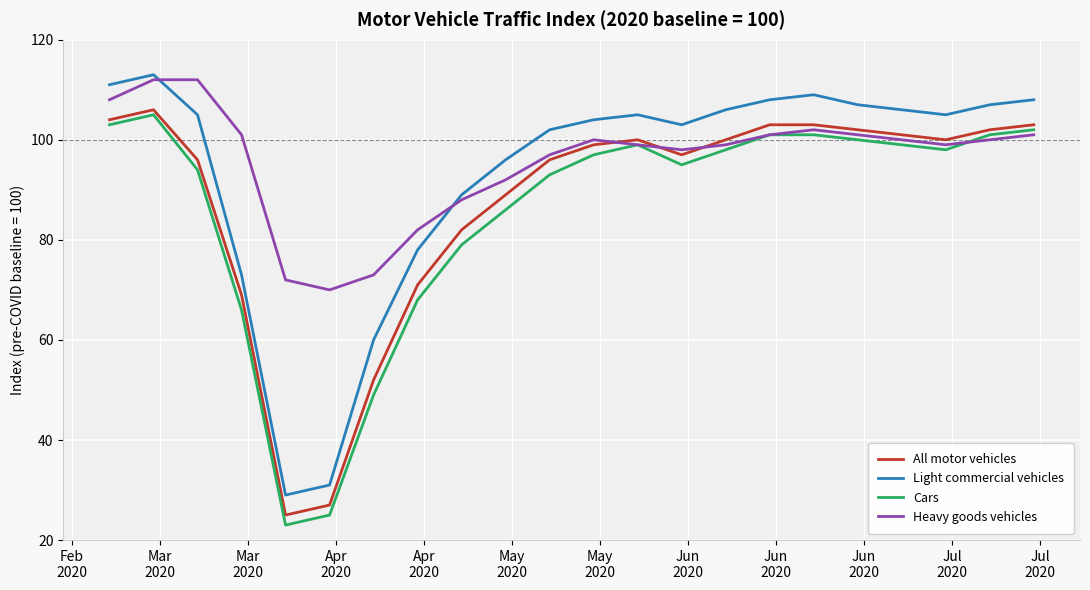

Which series has the largest range (max minus min)?

Light commercial vehicles